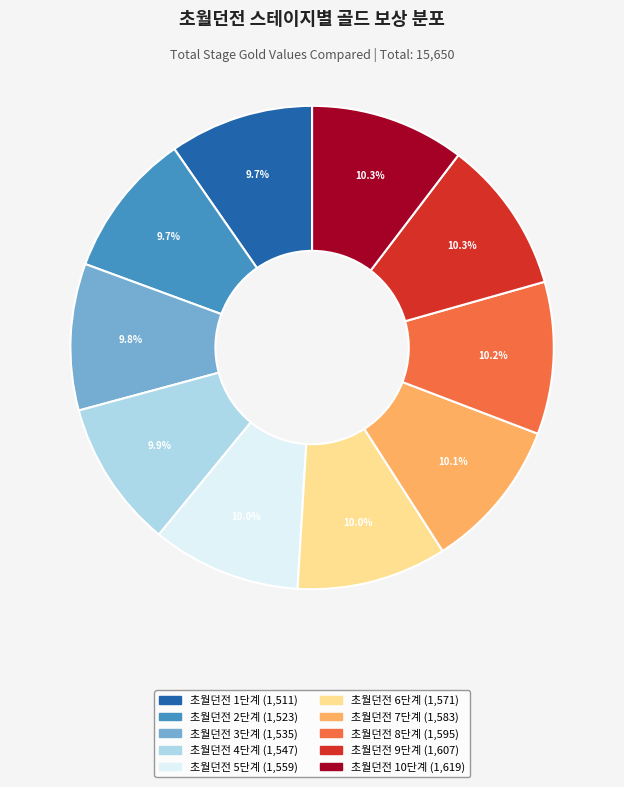

What is the ratio of the value at 초월던전 2단계 to the value at 초월던전 1단계?

1.0